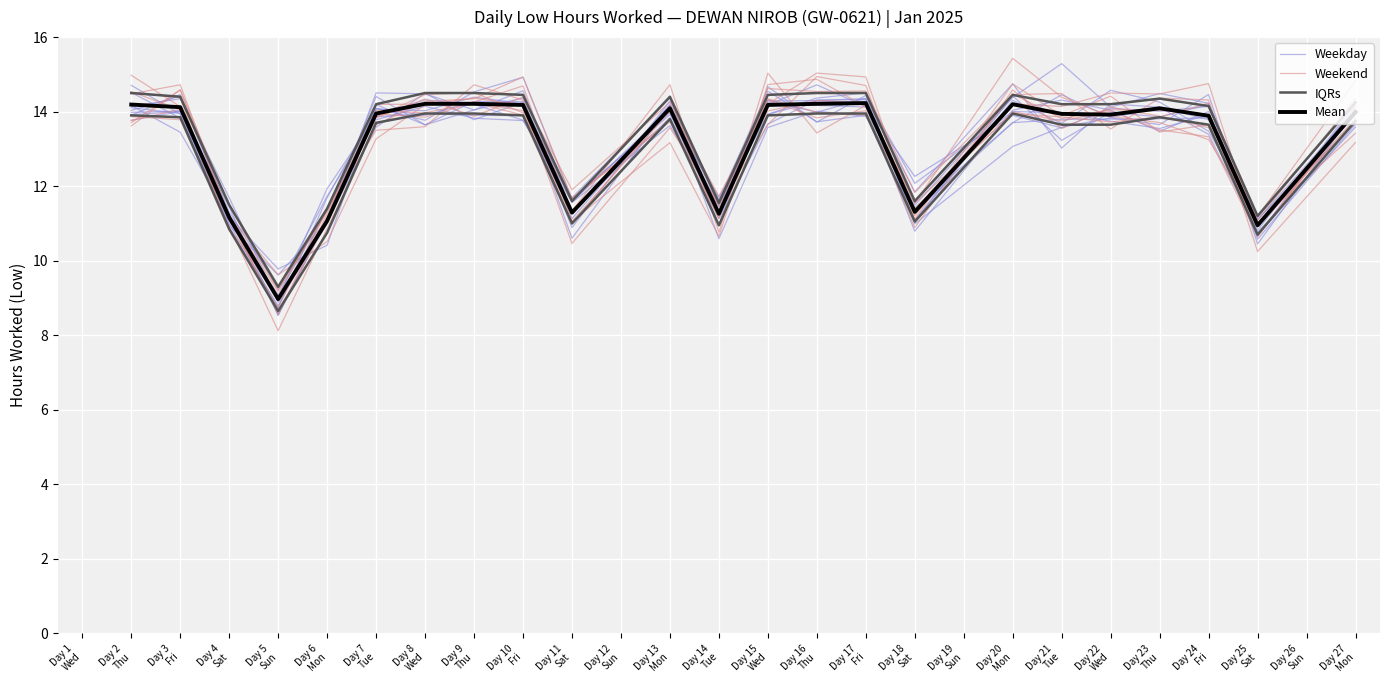

Which has a higher value, Day 11 Sat or Day 5 Sun?

Day 11 Sat